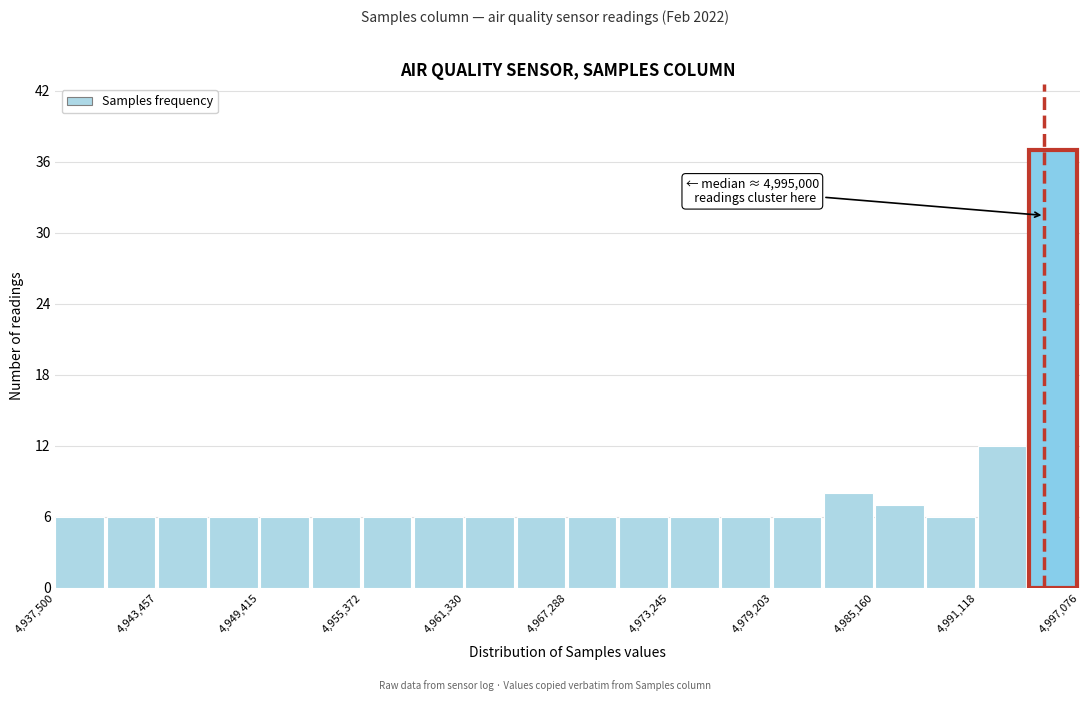

Read against the x-axis, roughly where is the centre of the tallest bar?

4996000